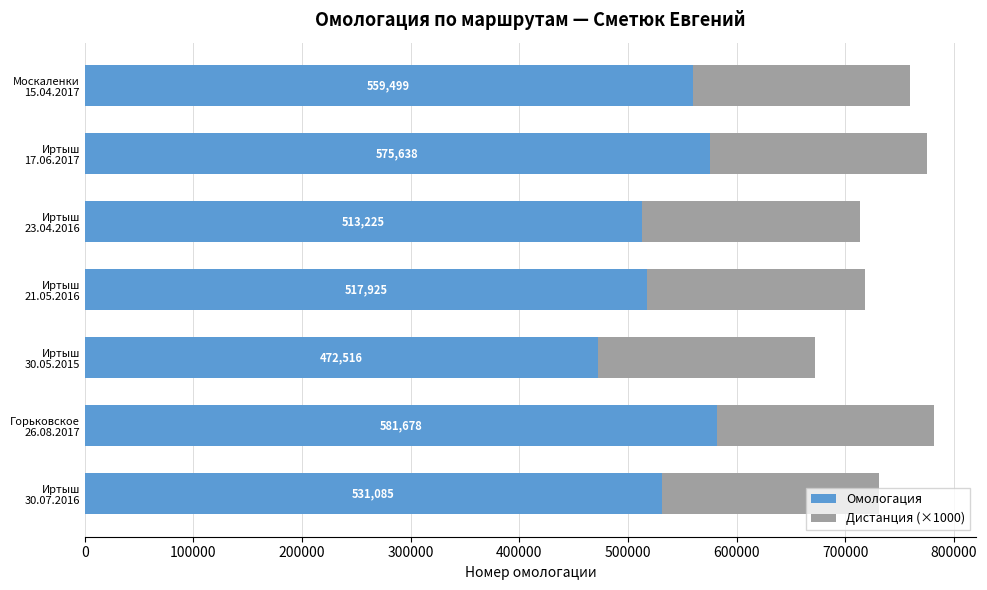

What is the difference between the maximum and minimum values in the Омологация series?

109162